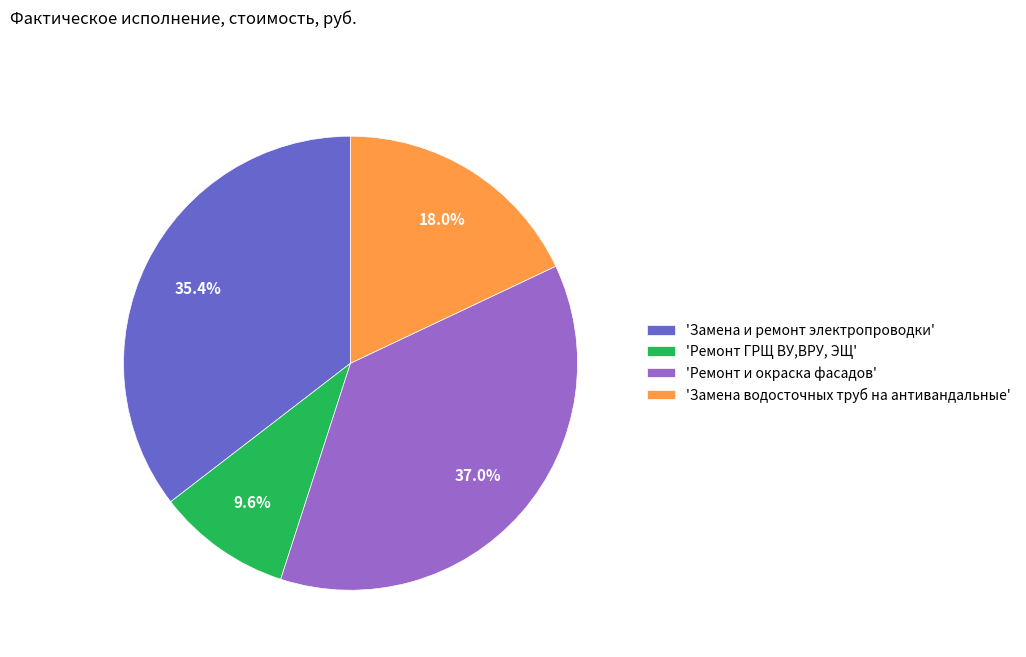

Which category has the smallest portion of the pie?

'Ремонт ГРЩ ВУ,ВРУ, ЭЩ'